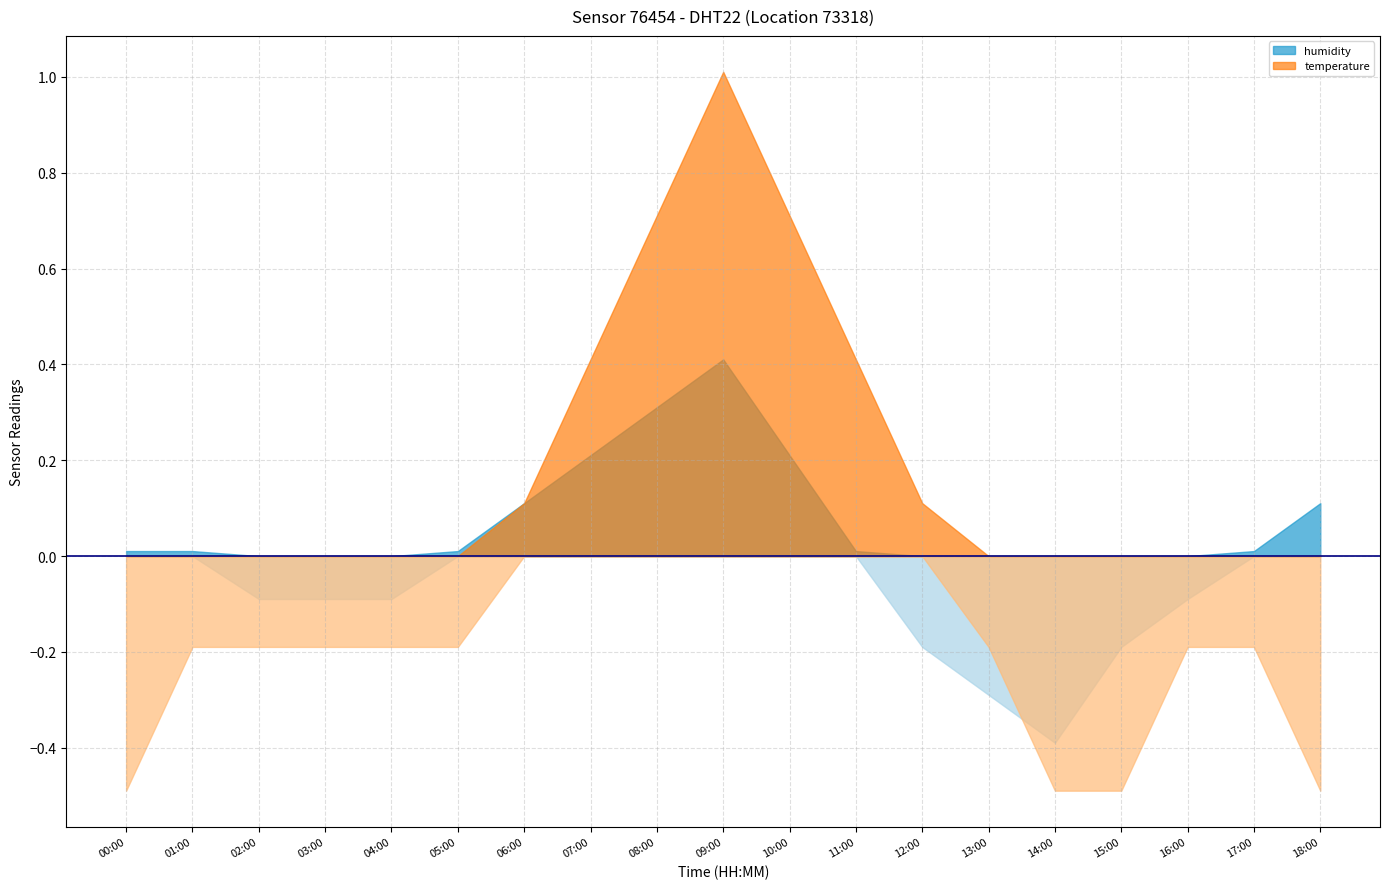

True or false: temperature and humidity cross at least once.

False